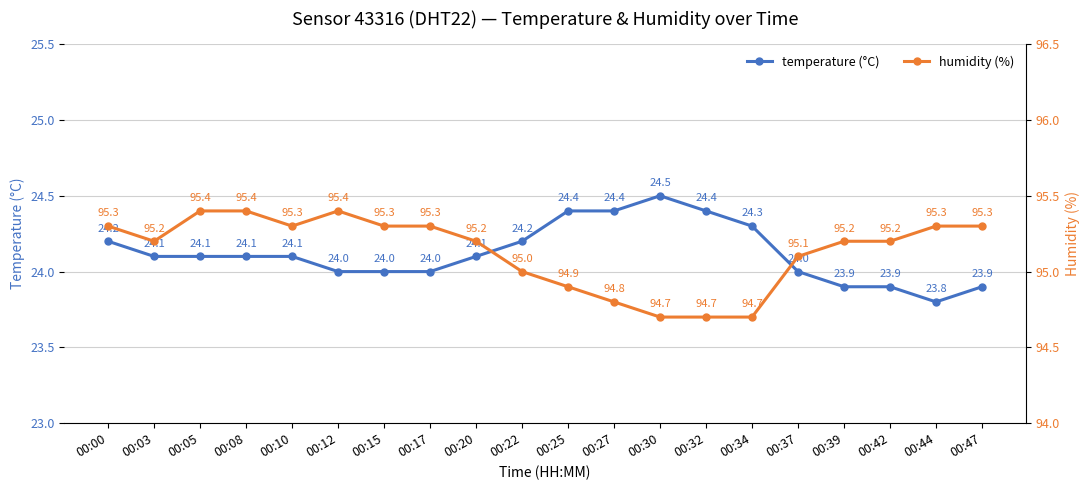

What are all the series names shown in the legend?

temperature (°C), humidity (%)